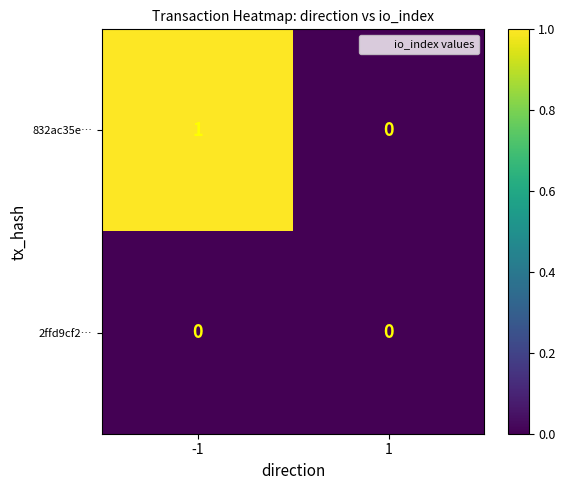

Which label corresponds to the largest value in the chart?

-1